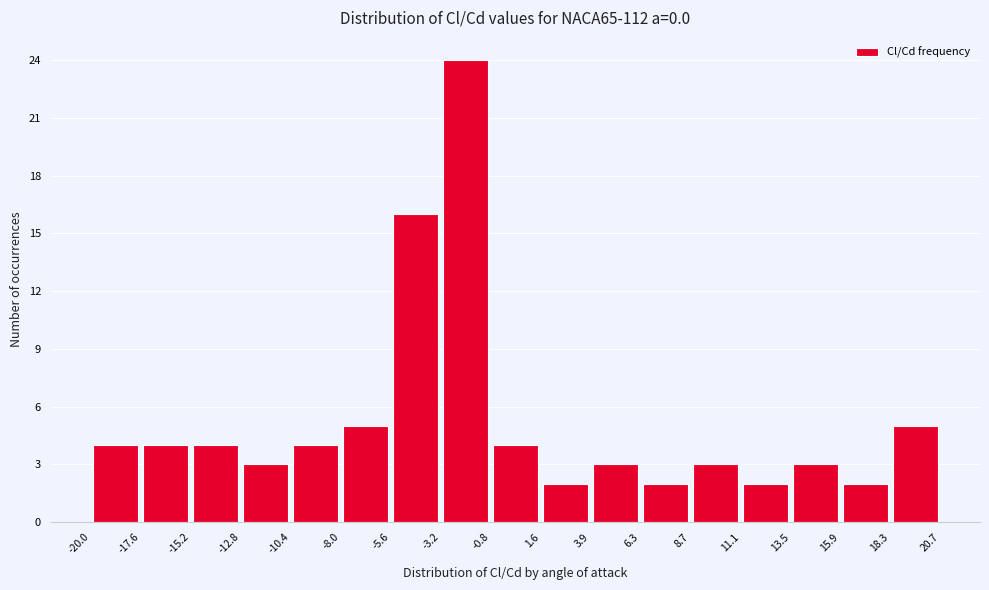

What is the height of the bar covering -10.4 to -8.0 on the x-axis? The values are not printed on the chart, so give them approximately, as read against the axis.

4